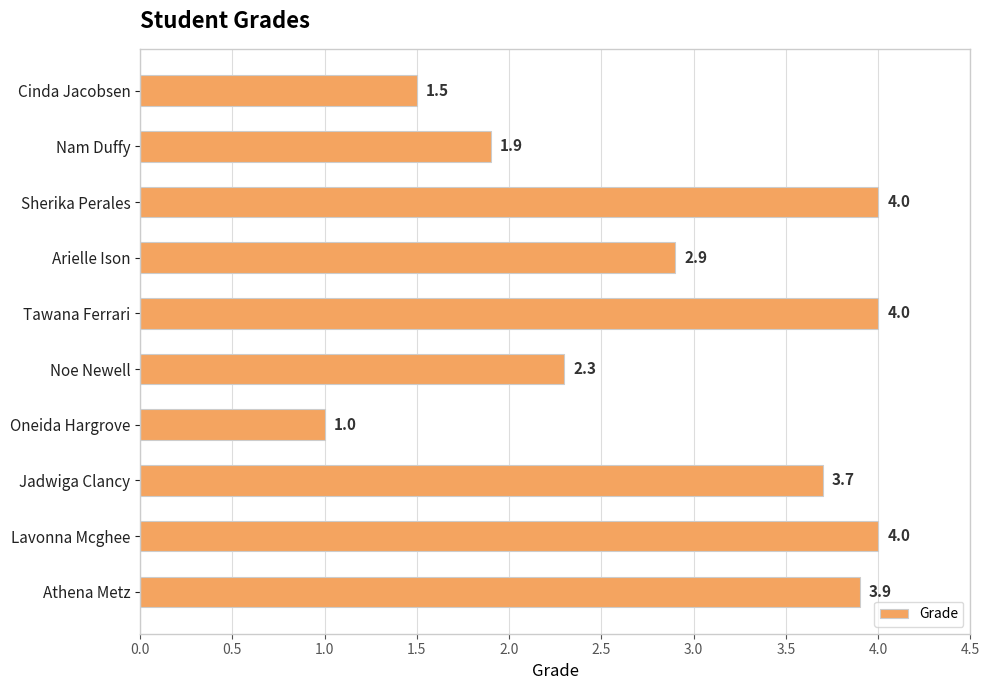

What is the change in value from Arielle Ison to Tawana Ferrari?

+1.1